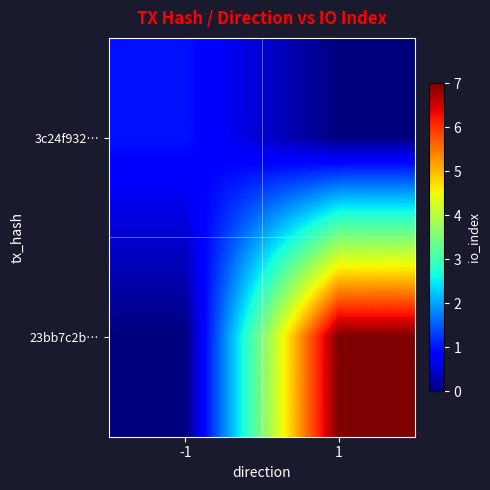

Rank the series by their maximum value, from lowest to highest.

3c24f932…, 23bb7c2b…